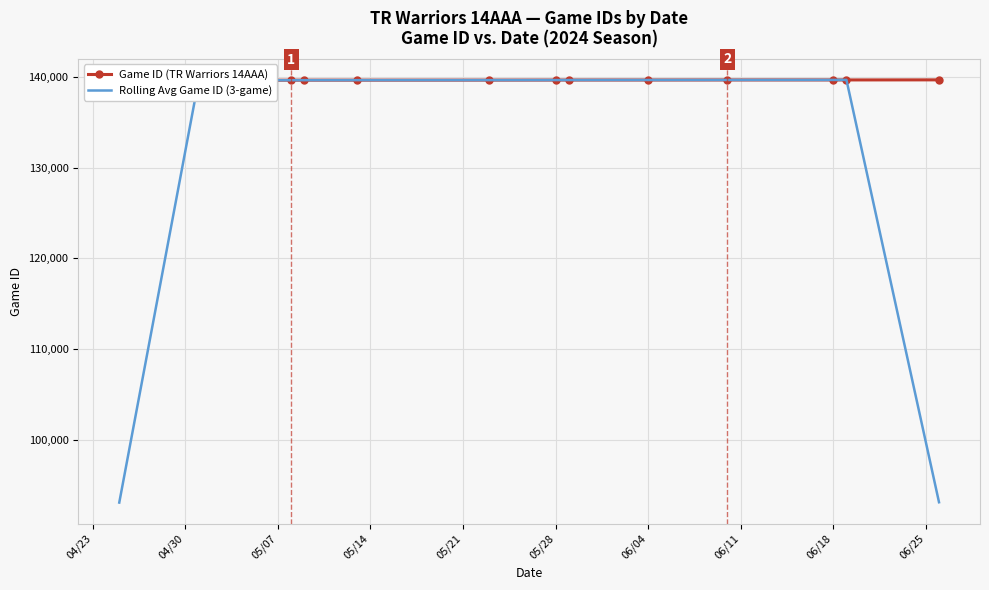

What is the label of the 10th point from the left?

06/04